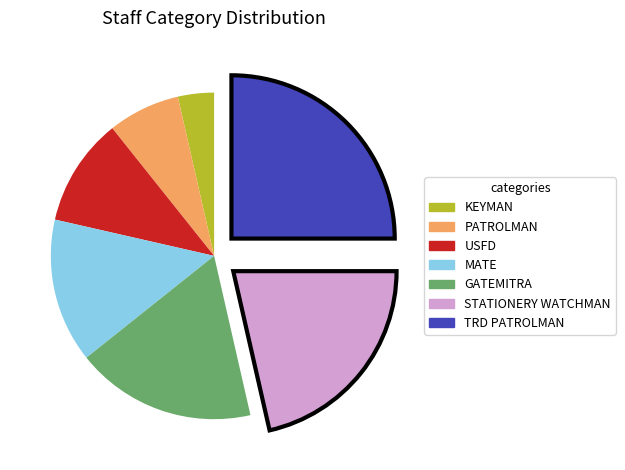

How many slices are in this pie chart?

7